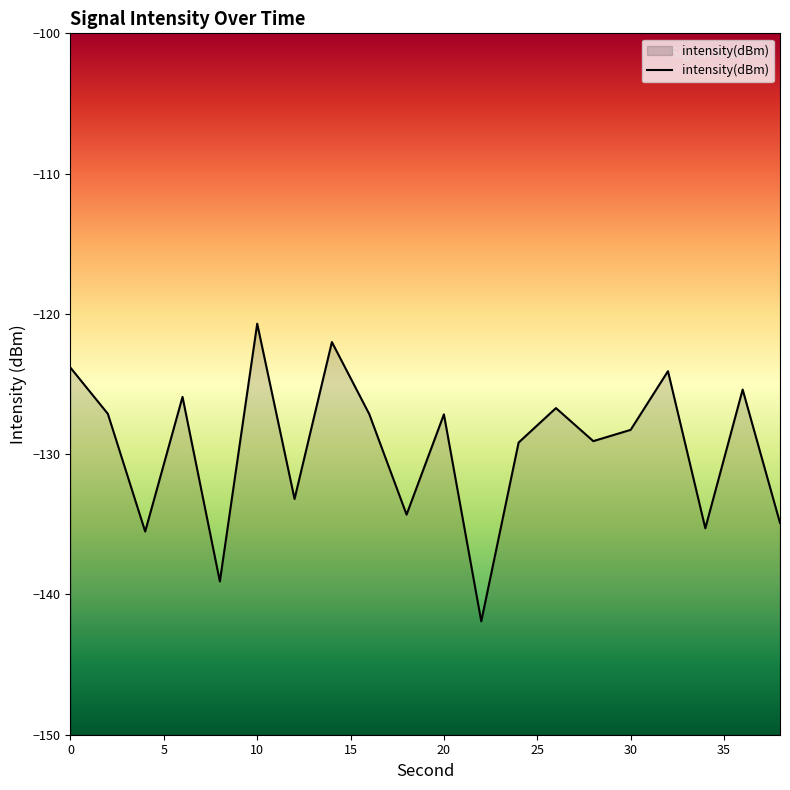

How many points are lower than both their immediate neighbors (excluding endpoints)?

7